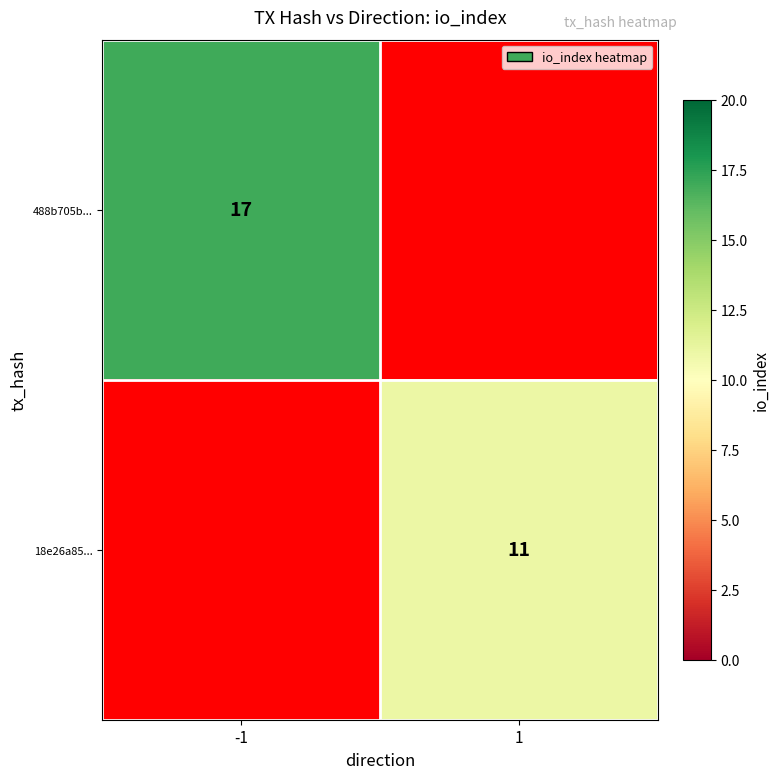

Is it true that 488b705b... equals 5.8 at -1?

False